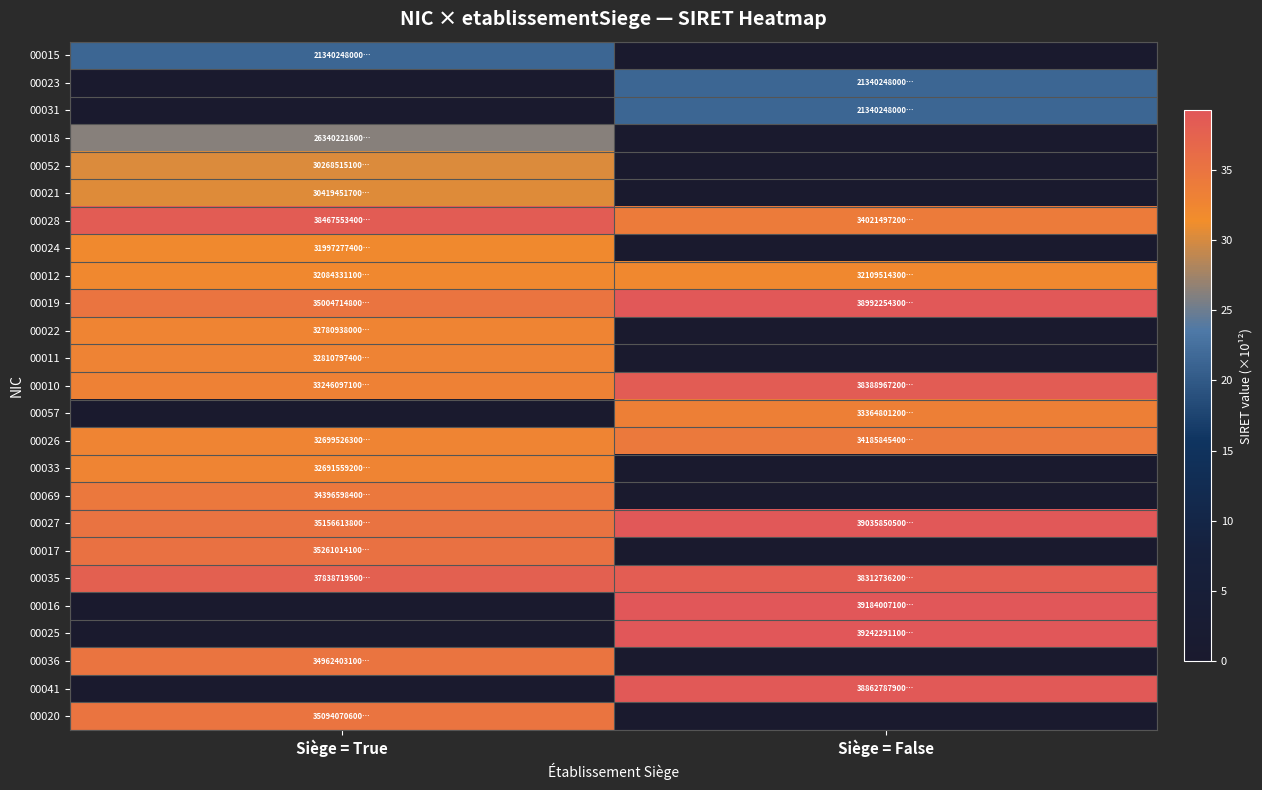

Which category has the highest value across all series?

Siège = False